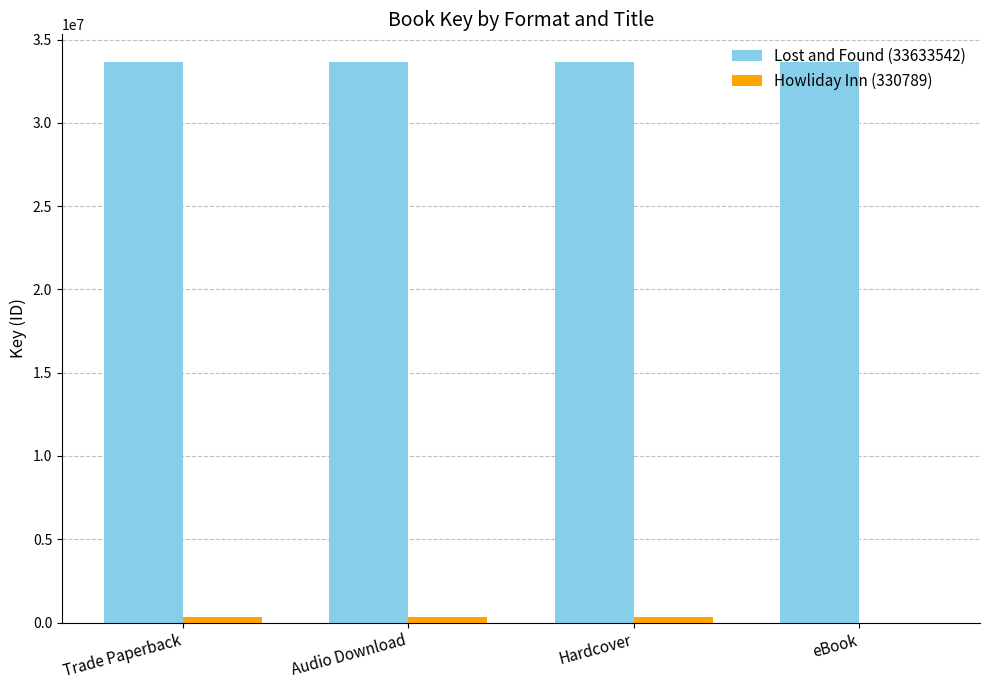

What is the maximum value shown in the chart?

33633542